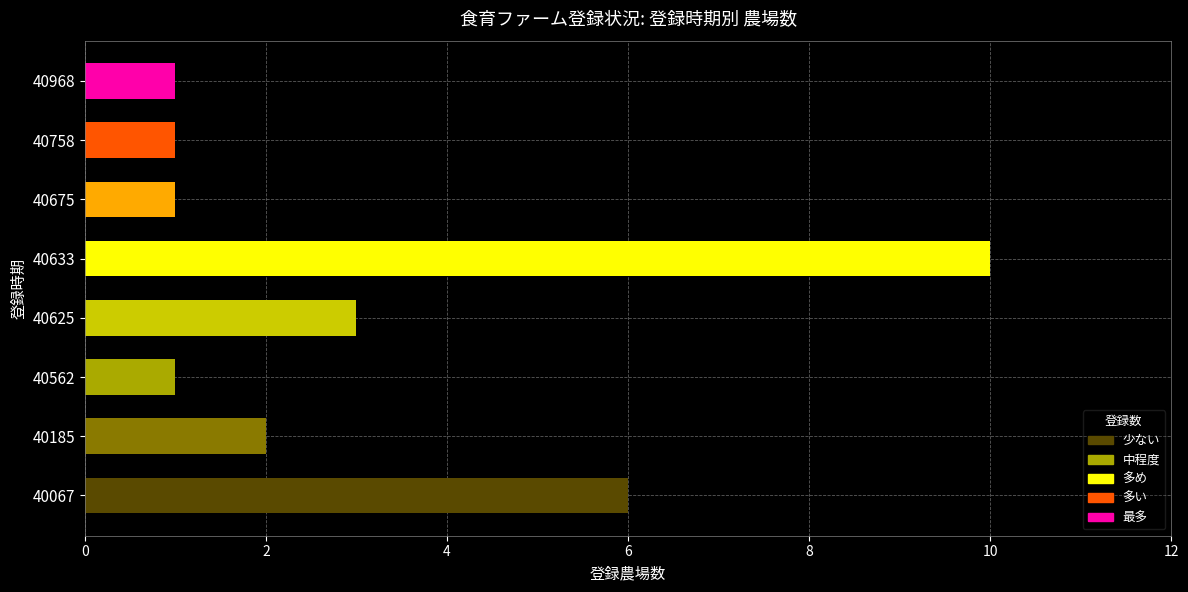

Reading bottom to top, list all the values displayed in this chart.

6	2	1	3	10	1	1	1